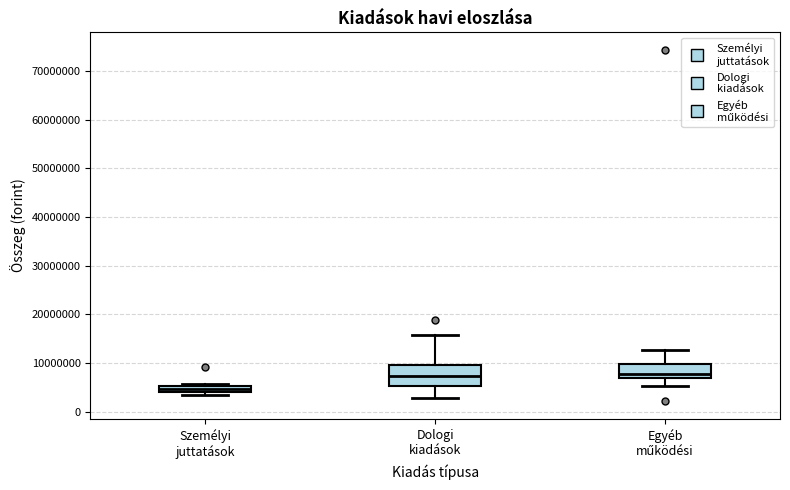

Comparing the boxes themselves (not the whiskers), which one is the tallest?

Dologi kiadások